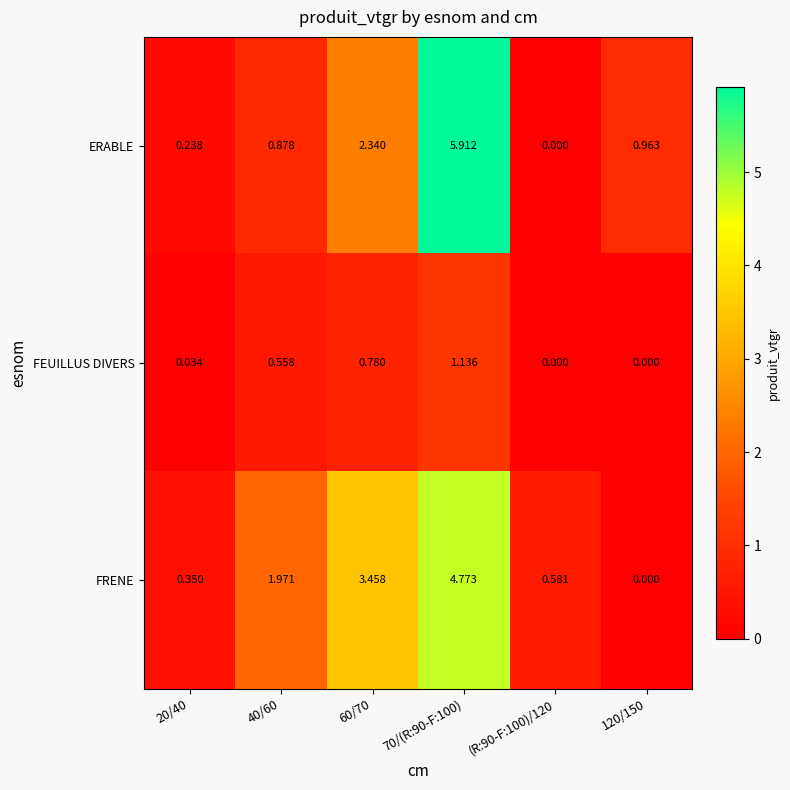

How many values in the ERABLE series exceed 0?

5